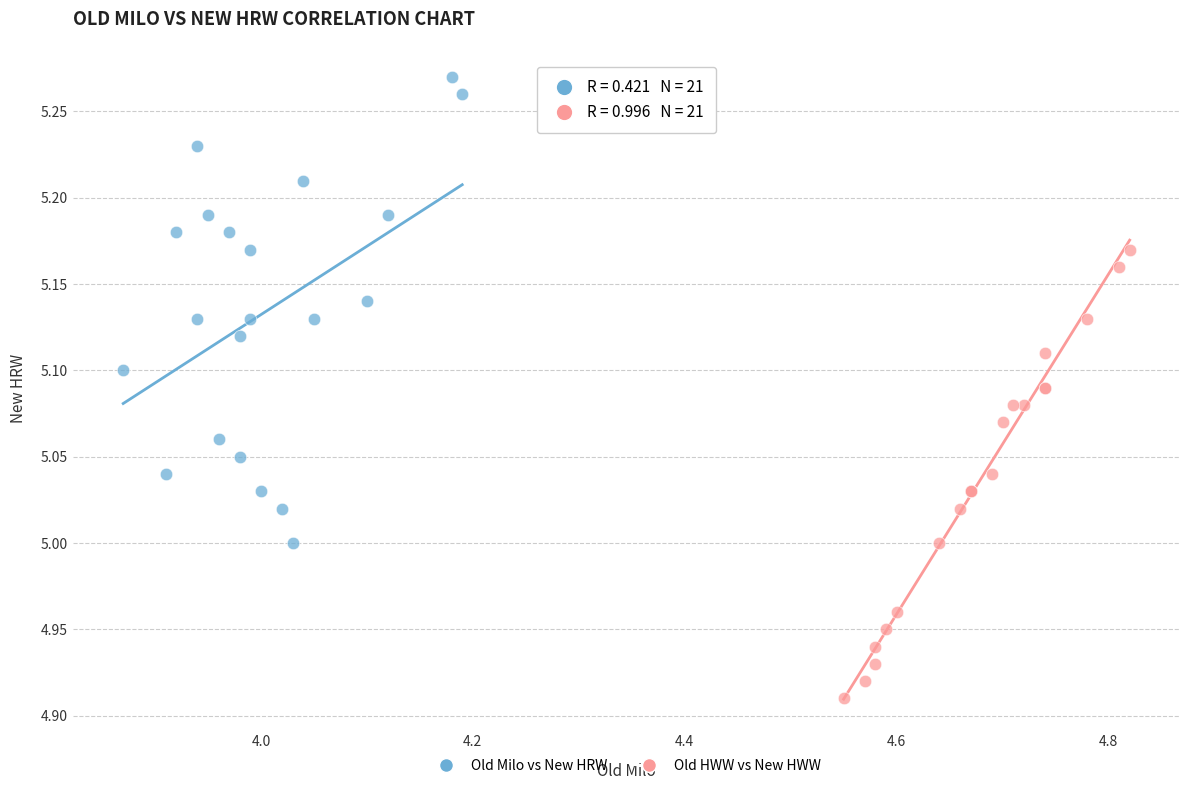

Which series reaches the maximum Y coordinate?

Old Milo vs New HRW